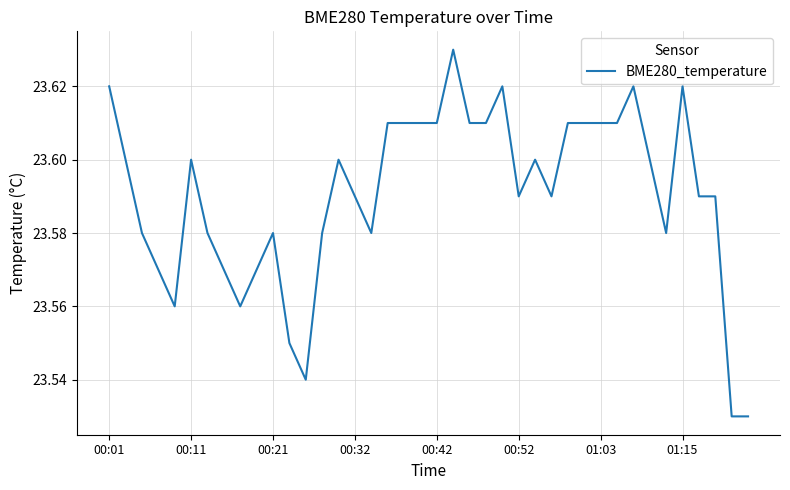

What is the difference between the maximum and minimum values?

0.1